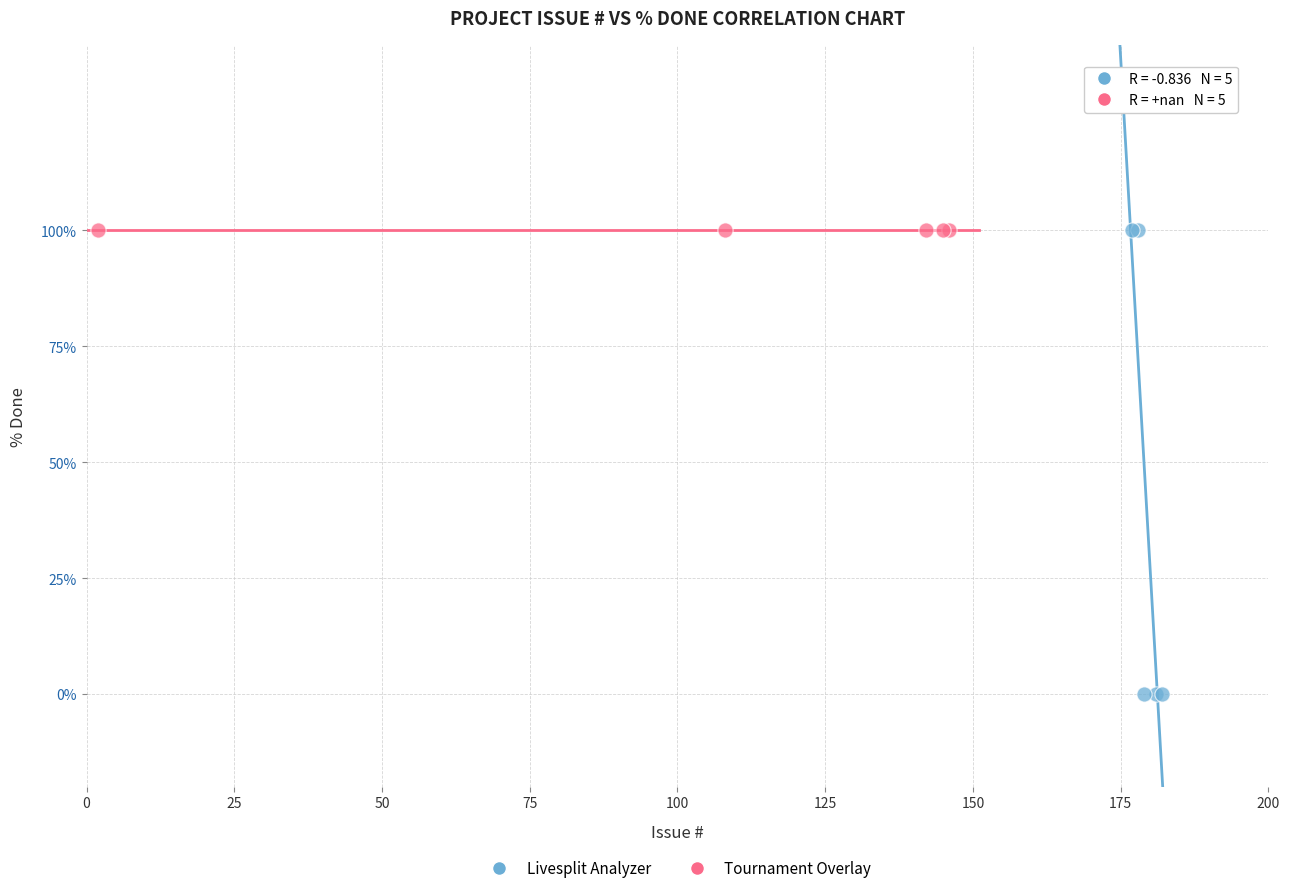

What are all the series names shown in the legend?

Livesplit Analyzer, Tournament Overlay